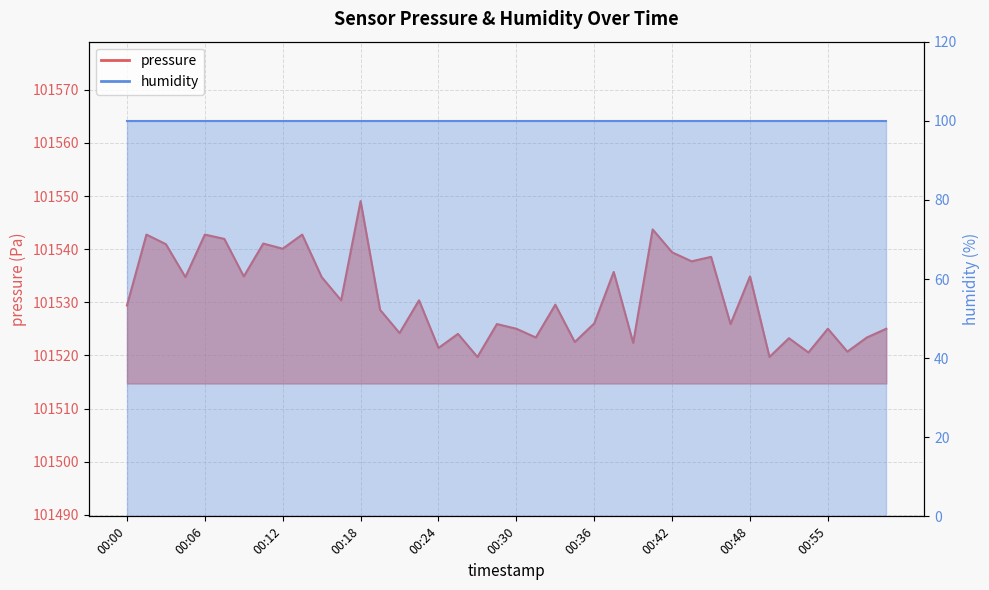

How many data points are less than 101529?

19